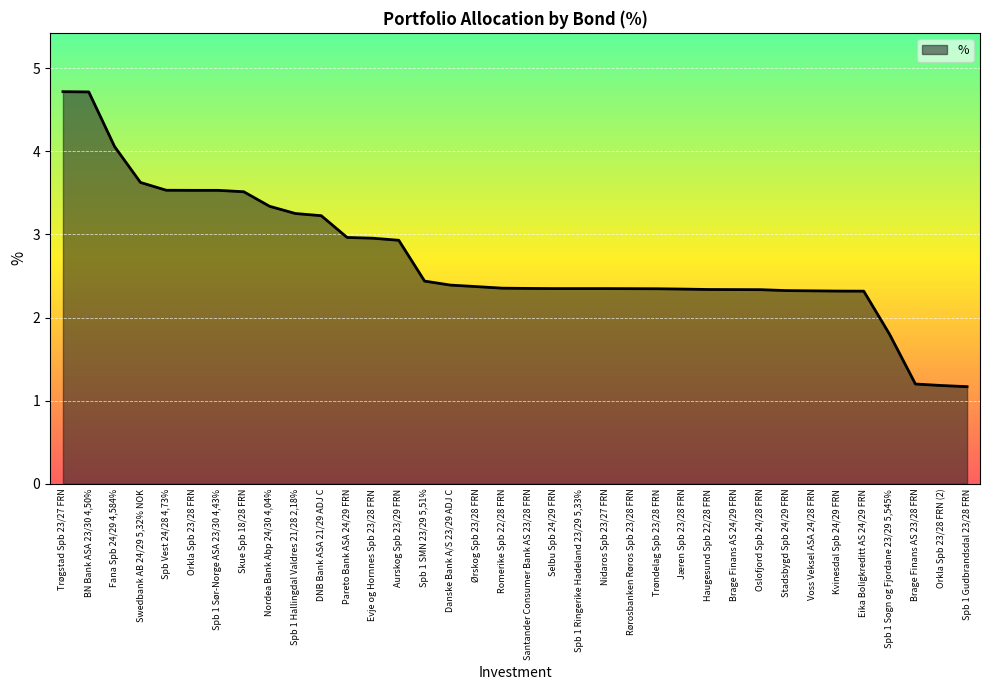

What position from the right is Spb Vest 24/28 4,73%?

32